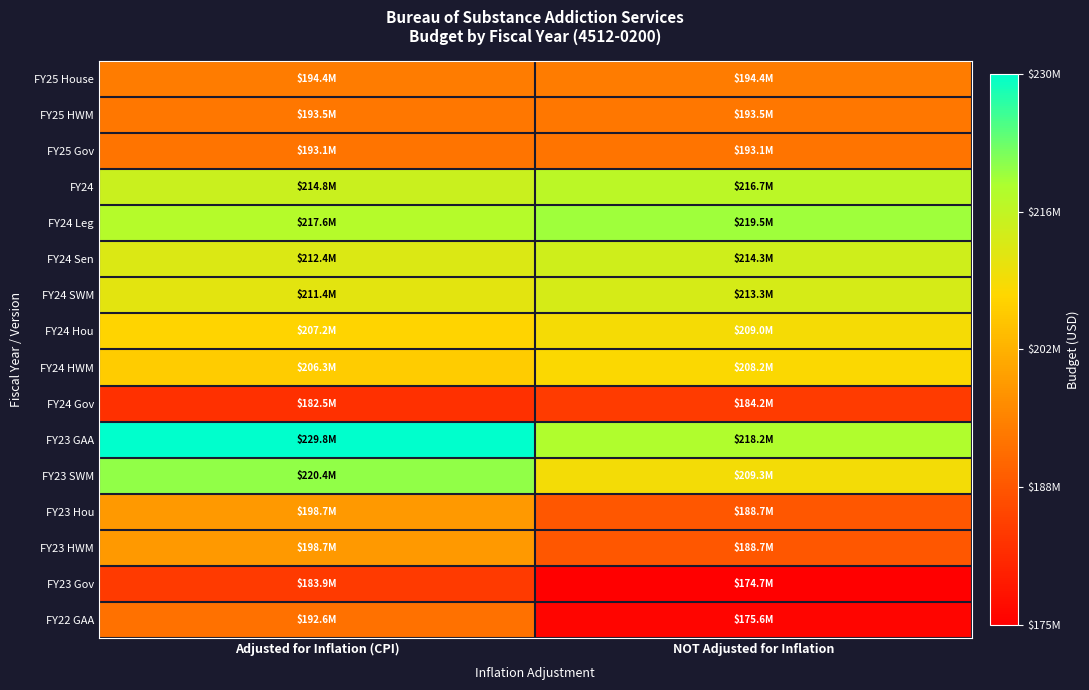

At which category is the sum across all series the highest?

Adjusted for Inflation (CPI)